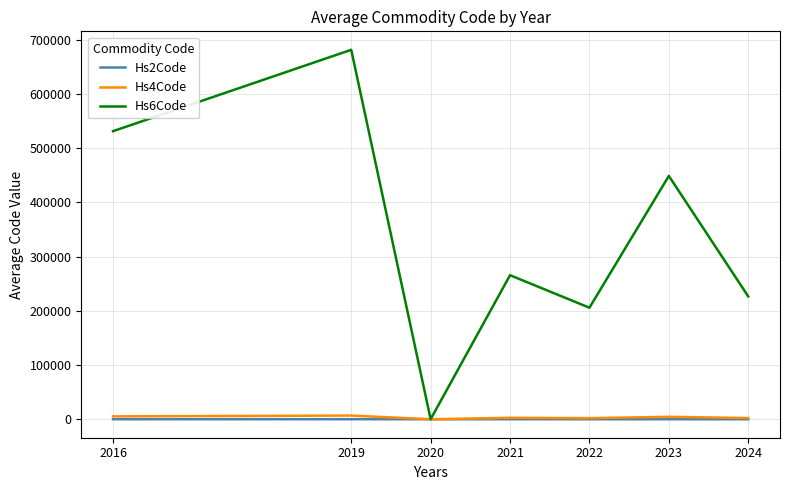

What is the total value across all series at 2022?

207712.4